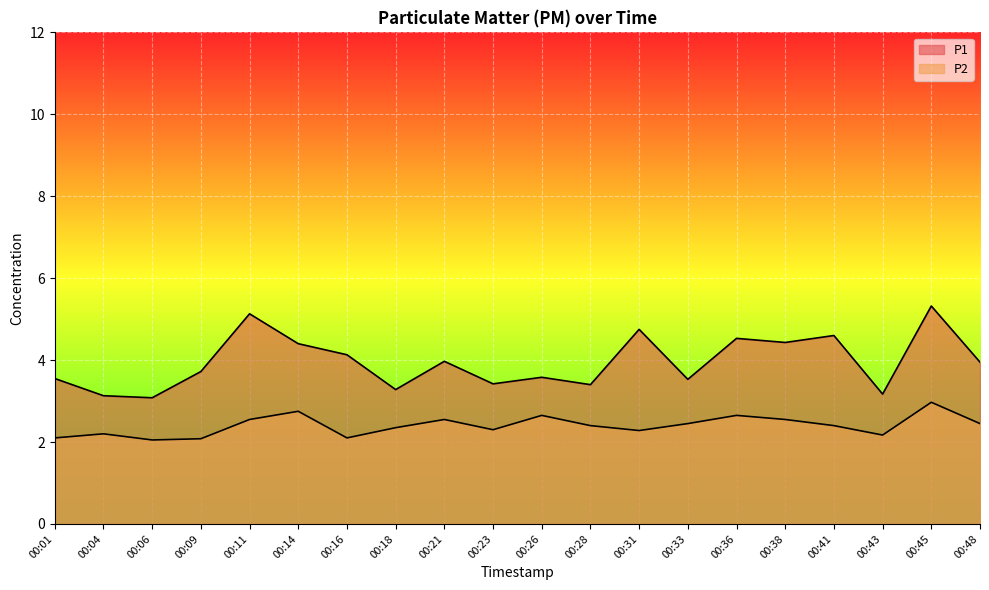

What is the value of the P2 point at the 13th from the left?

2.3